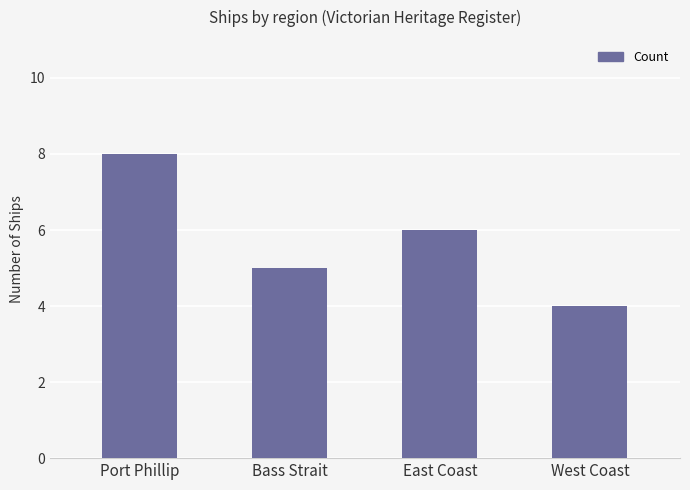

Rank the categories by value from highest to lowest.

Port Phillip, East Coast, Bass Strait, West Coast